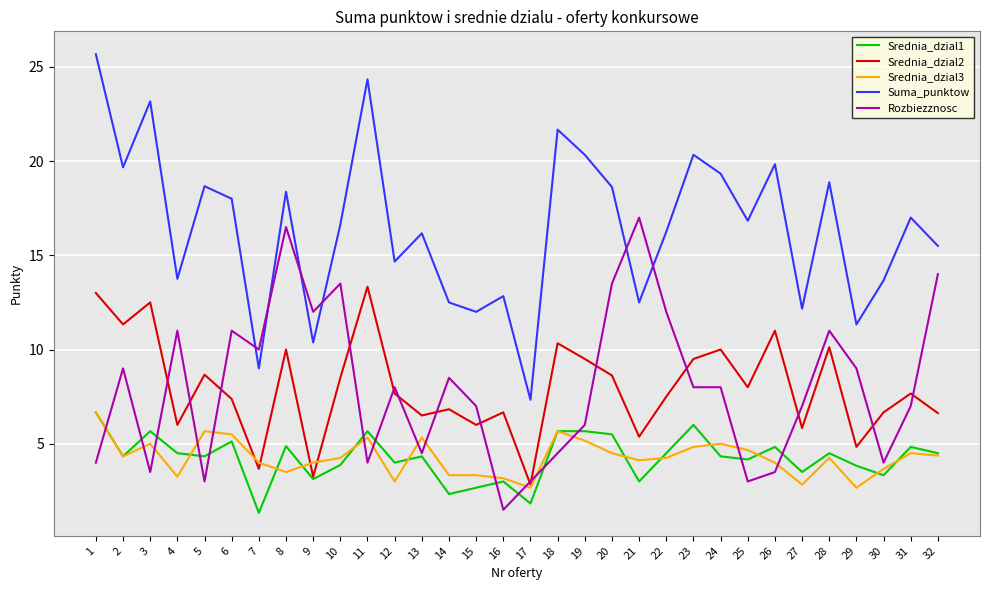

What is the sum of the Srednia_dzial1 values at 31 and 29?

8.7